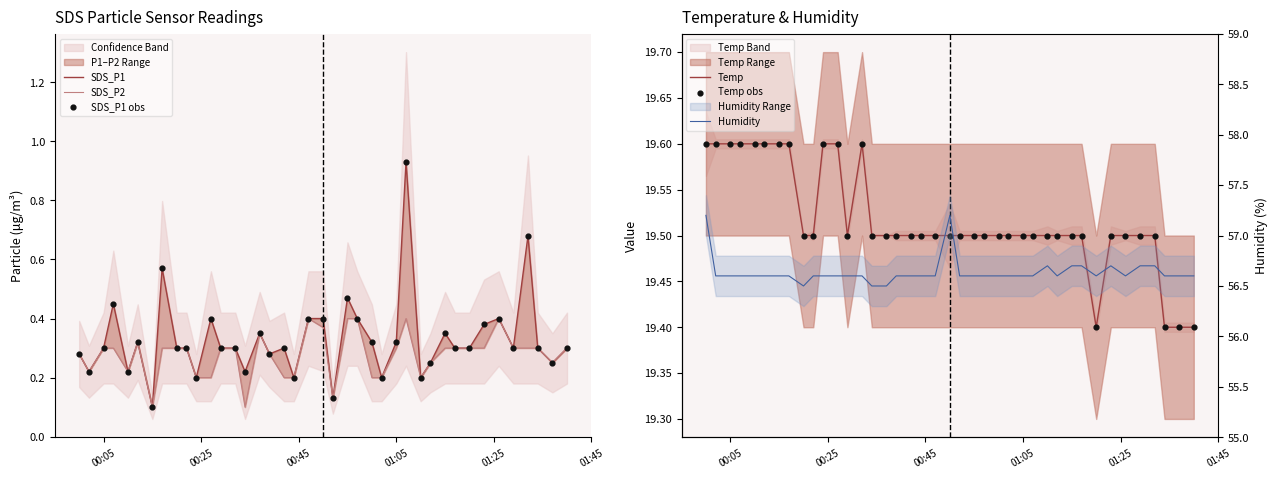

What are all the series names shown in the legend?

SDS_P1, SDS_P2, SDS_P1 obs, Temp, Temp obs, Humidity